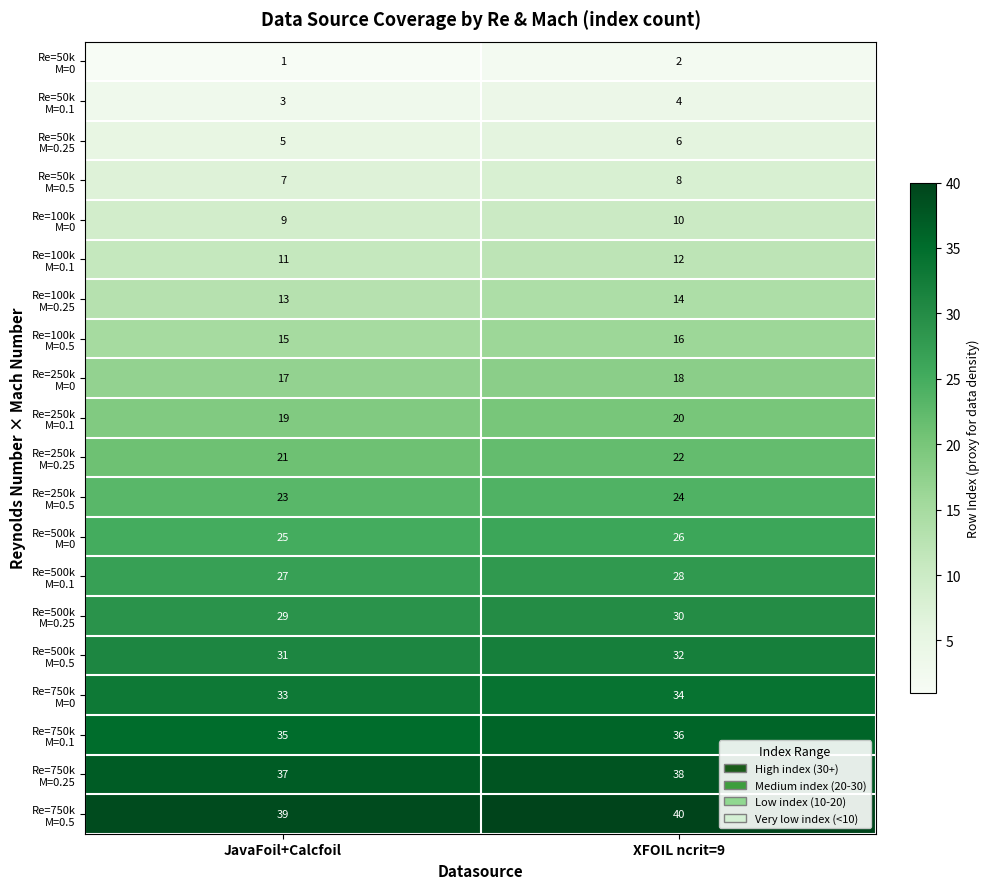

What is the maximum value shown in the chart?

40